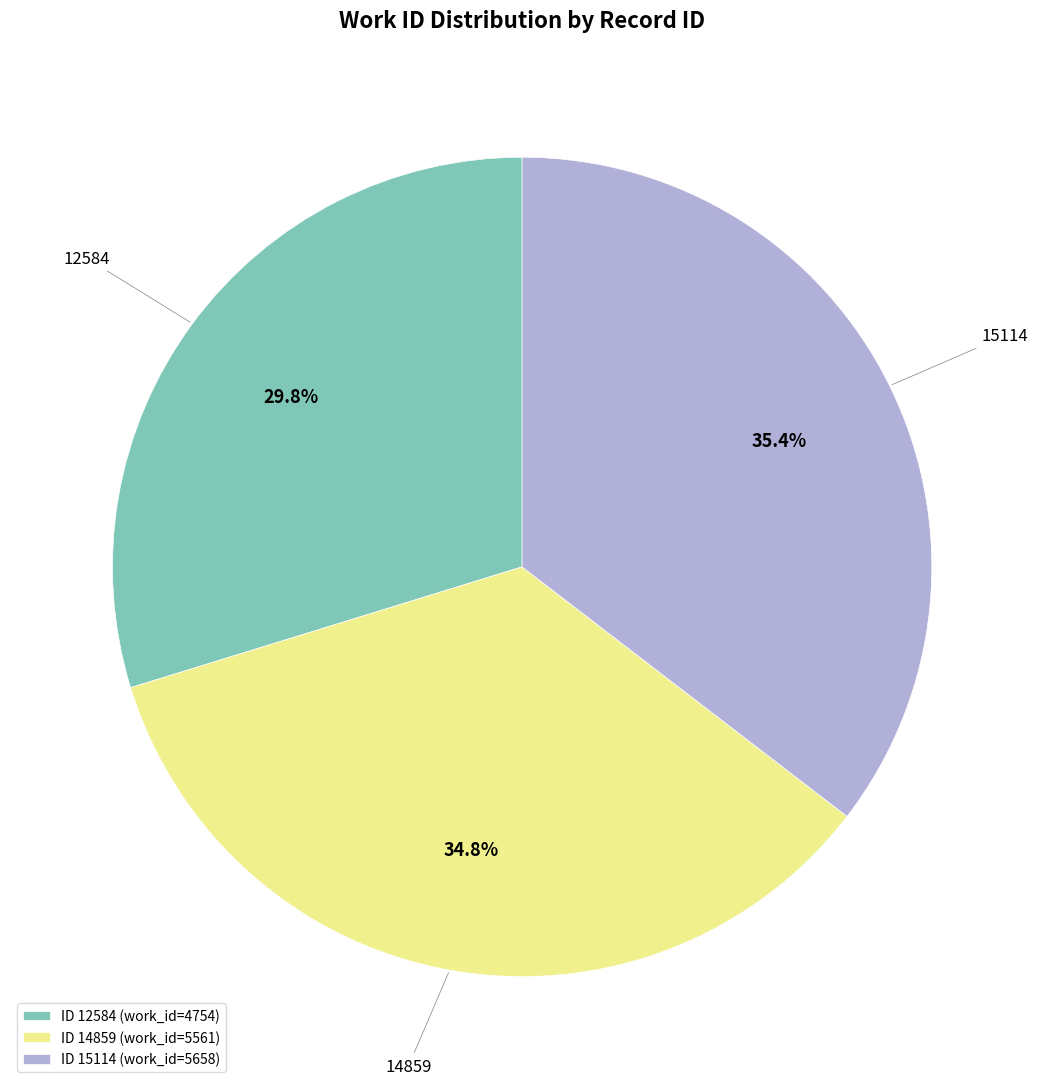

To the nearest percent, what is the difference between the largest and smallest slice percentages?

6%